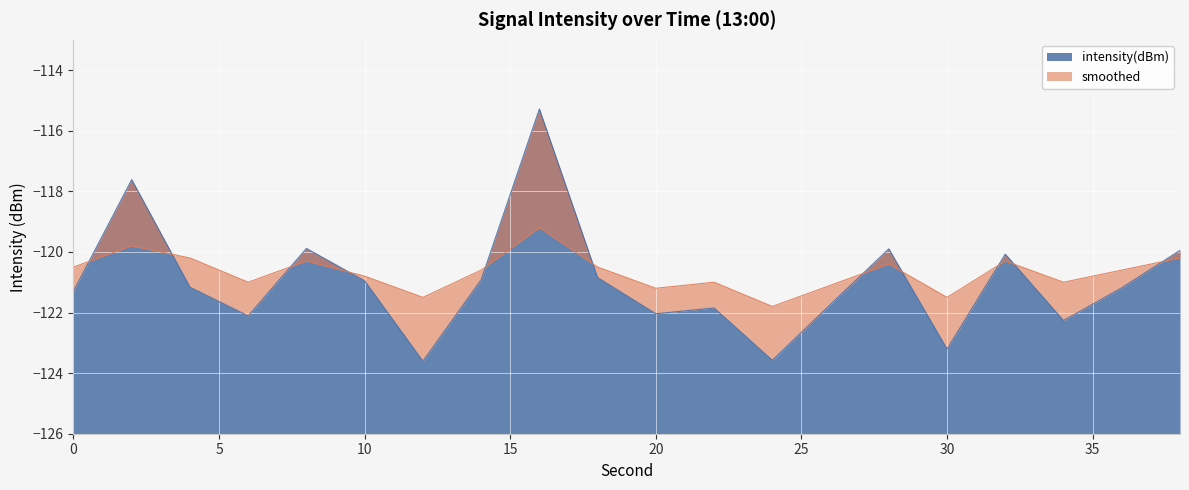

Rank the series by their maximum value, from highest to lowest.

intensity(dBm), smoothed